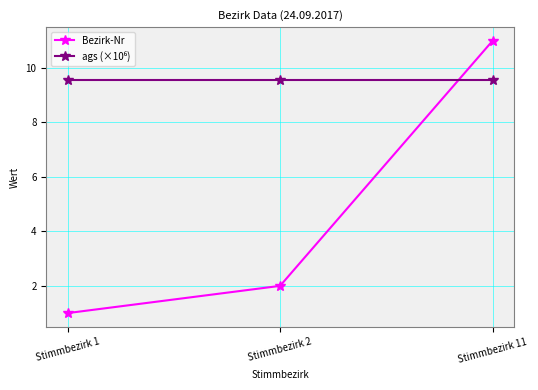

What is the value of the Bezirk-Nr point at the 1st from the left?

1.0